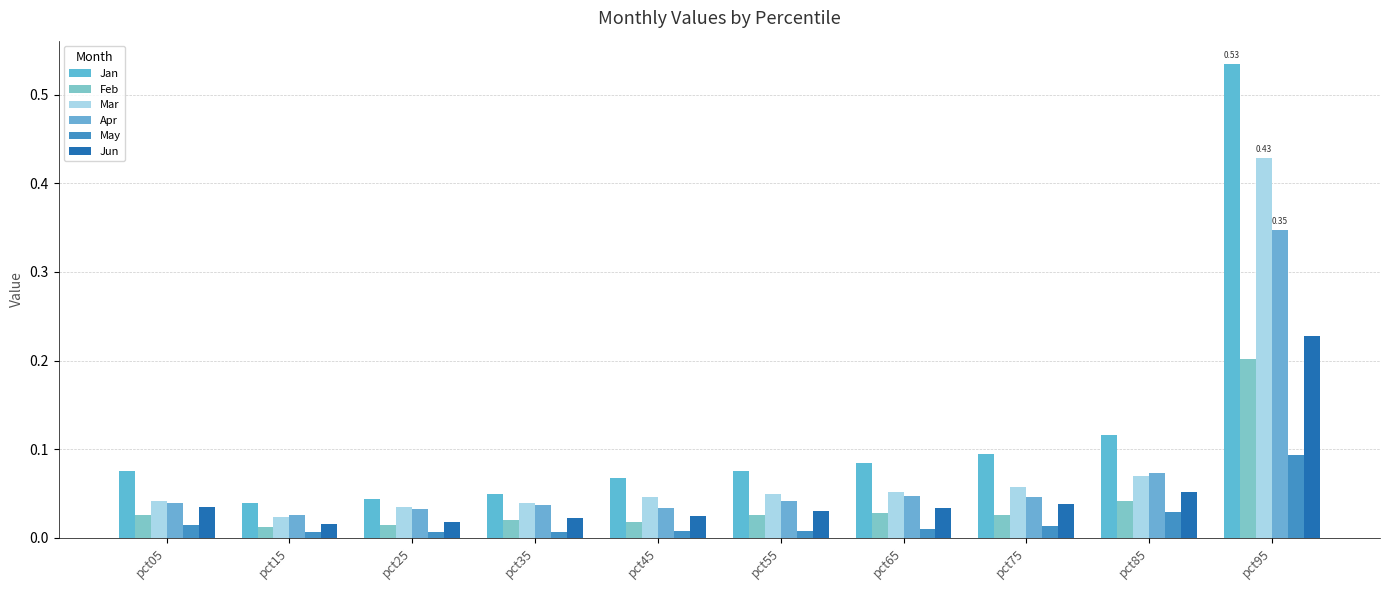

How many bars are there in total?

60